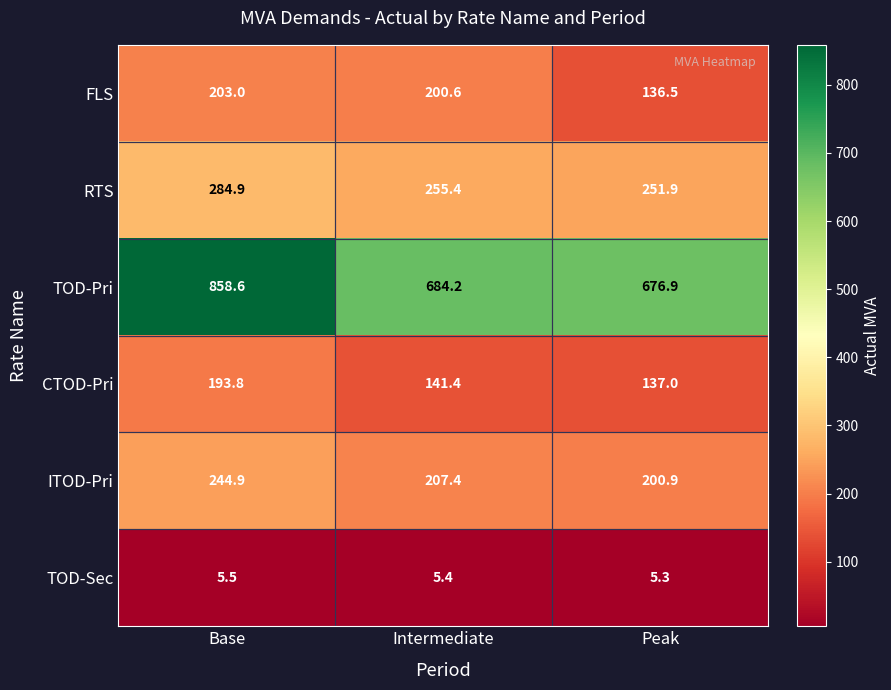

What is the sum of all TOD-Pri values?

2219.7